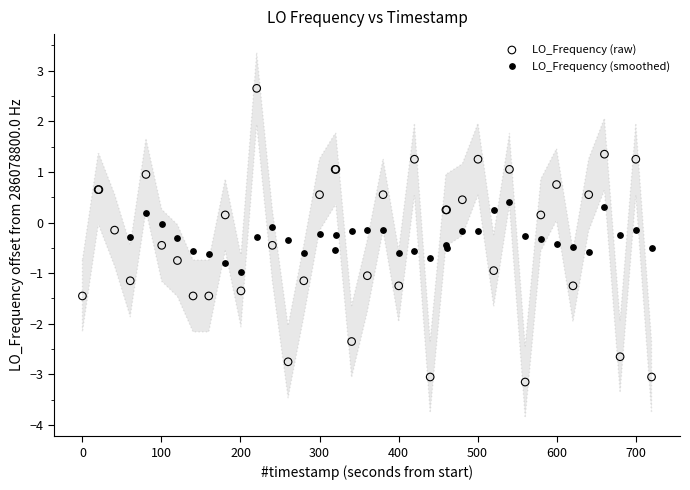

Which series has the largest Y range (max minus min)?

LO_Frequency (raw)